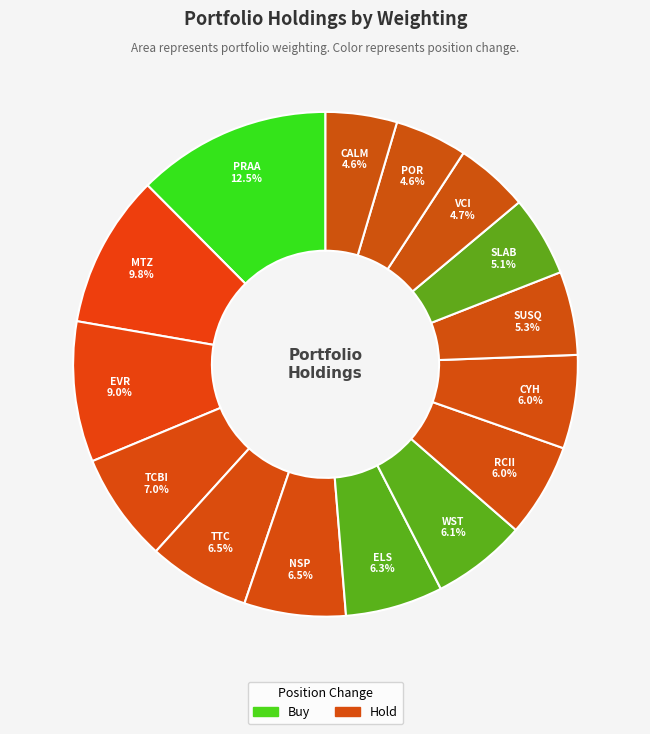

To the nearest percent, what is the difference between the largest and smallest slice percentages?

8%